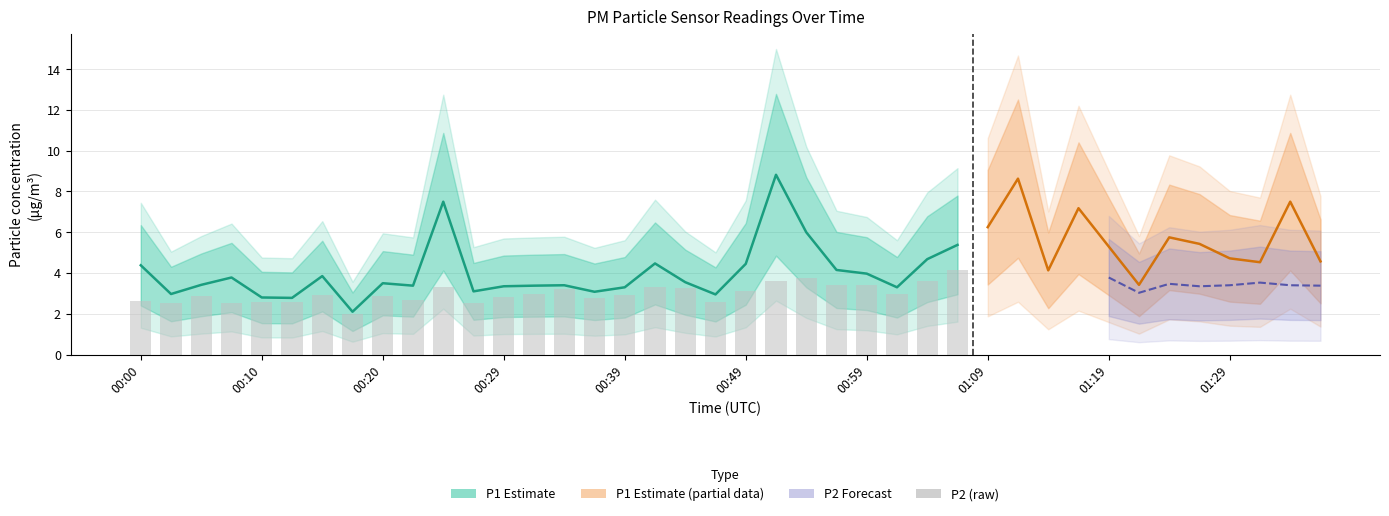

What is the total value across all series at 00:57?

7.6